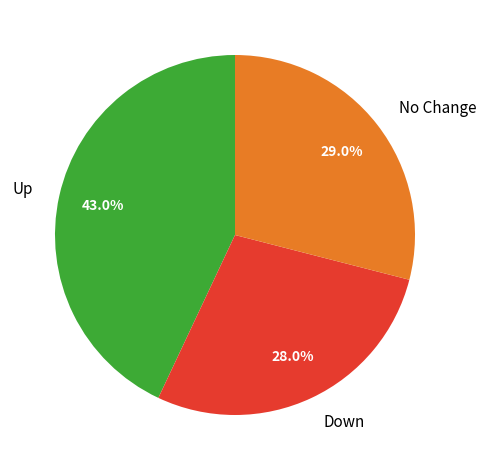

Is the sum of No Change and Up greater than half?

Yes